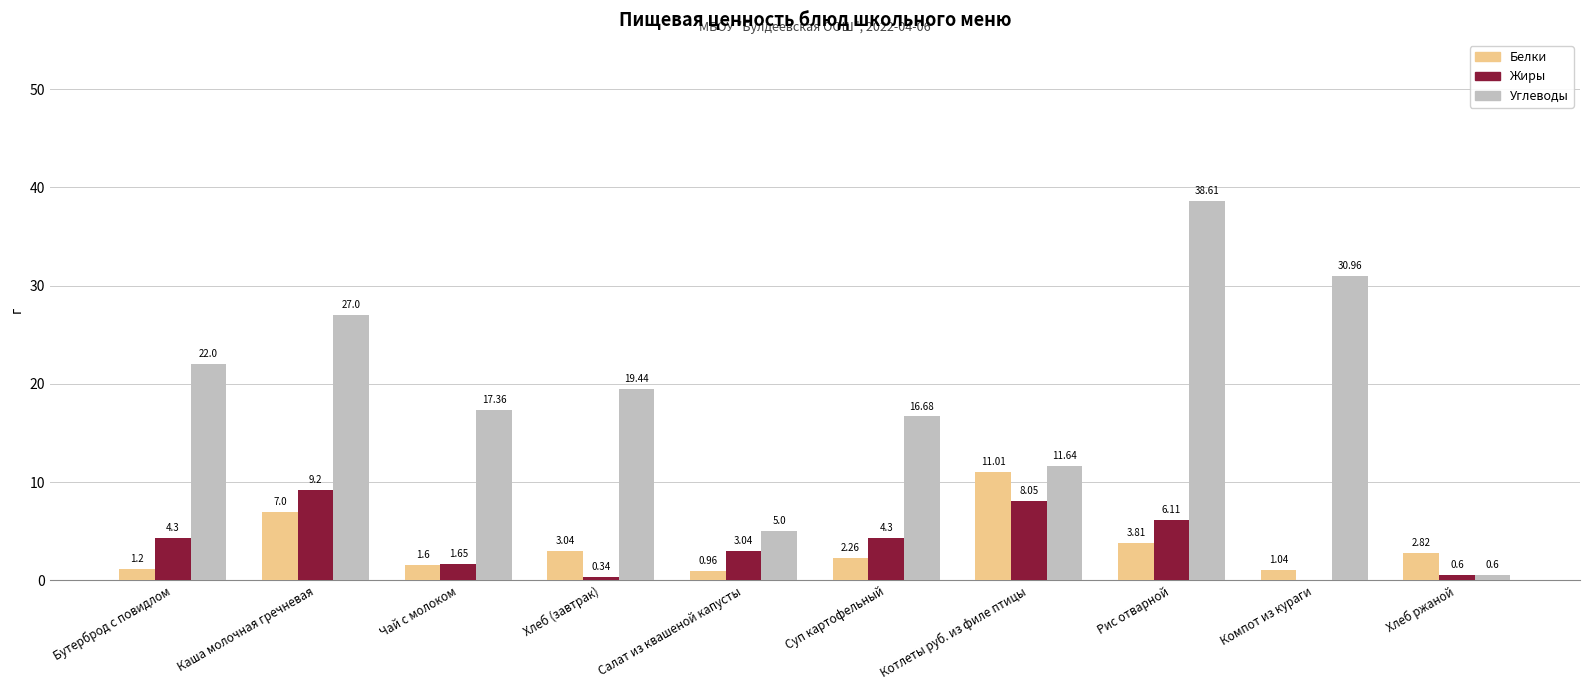

Which series has the largest total across all categories?

Углеводы